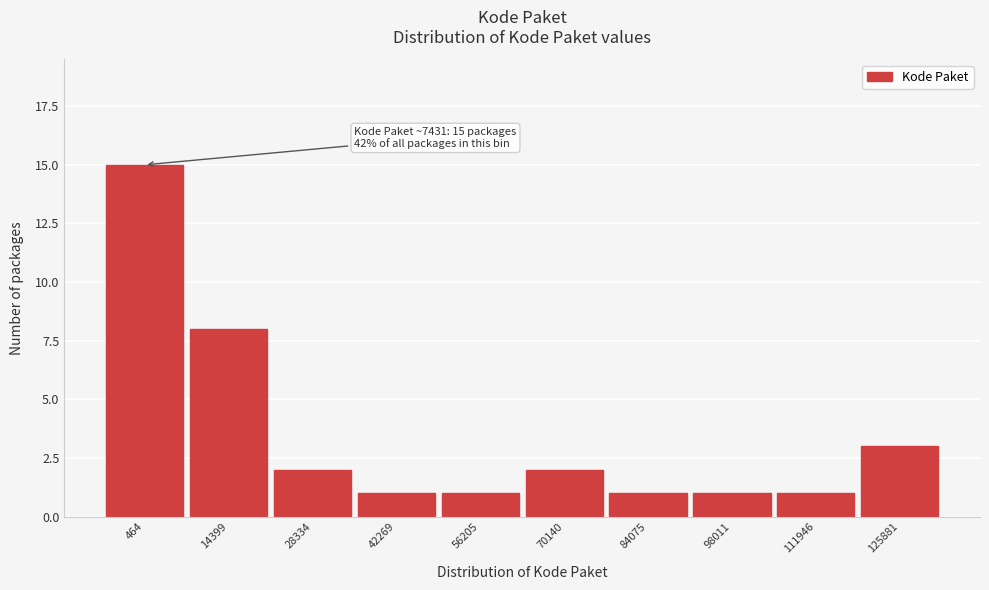

Reading left to right, what are all the values shown in this chart?

15	8	2	1	1	2	1	1	1	3